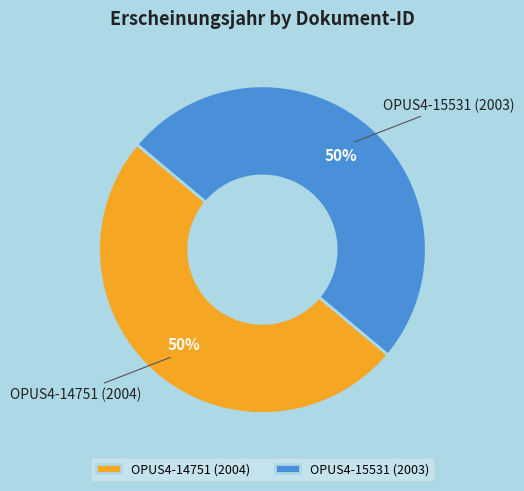

True or false: OPUS4-15531 (2003) accounts for 50% of the total.

True